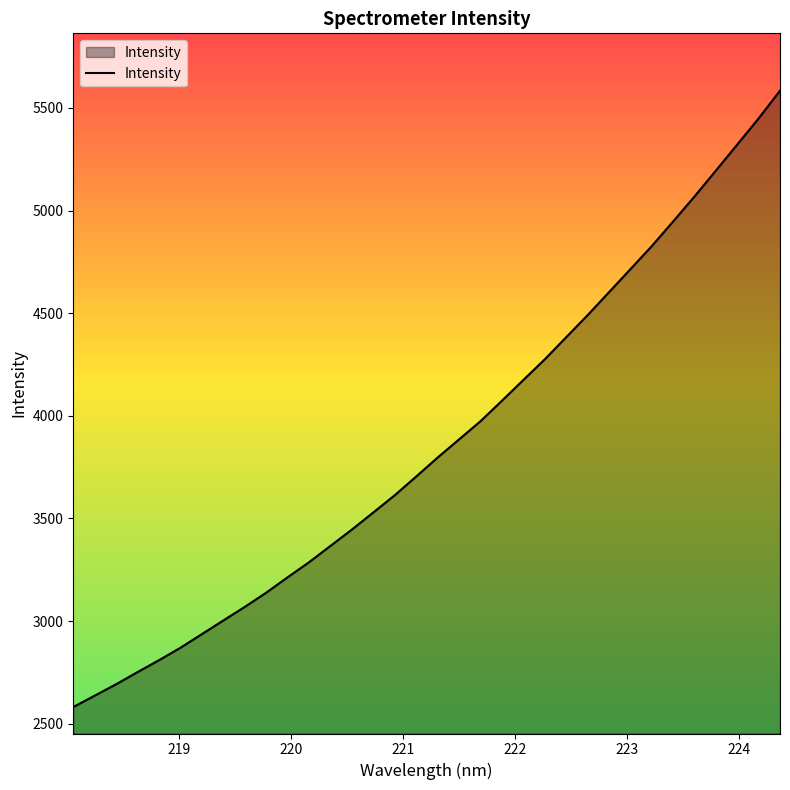

What is the difference between the maximum and minimum values?

3003.1